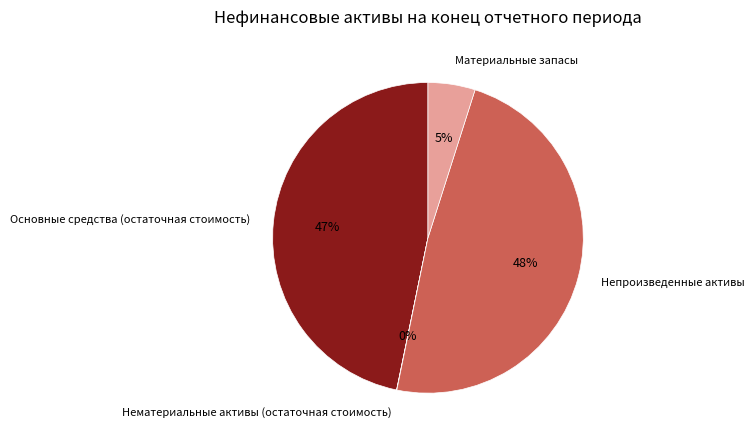

The Непроизведенные активы slice represents 61% of the pie. True or false?

False